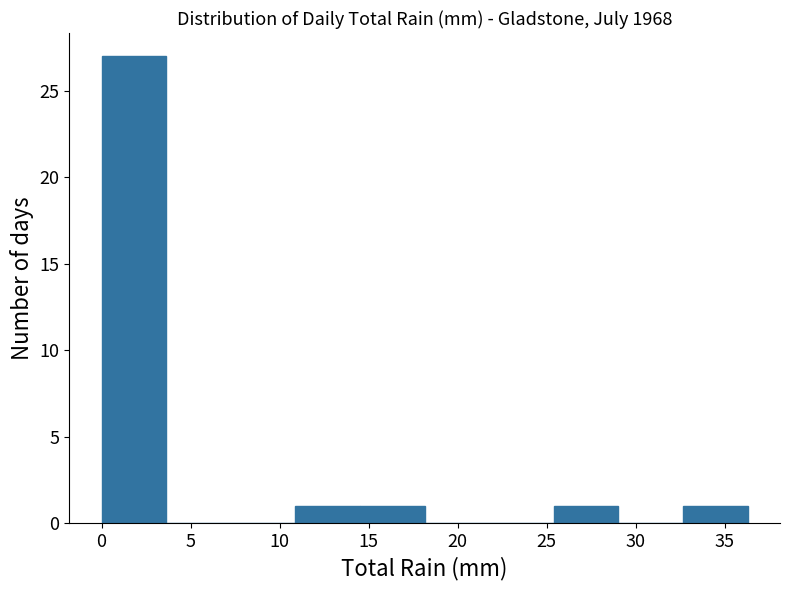

Reading left to right, list every bar in this chart as the range it spans on the x-axis followed by its height. Neither the bar edges nor the heights are printed on the chart, so give them approximately, as read against the axes.

0.0 to 3.5: 27
3.5 to 7.5: 0
7.5 to 11.0: 0
11.0 to 14.5: 1
14.5 to 18.0: 1
18.0 to 22.0: 0
22.0 to 25.5: 0
25.5 to 29.0: 1
29.0 to 32.5: 0
32.5 to 36.5: 1